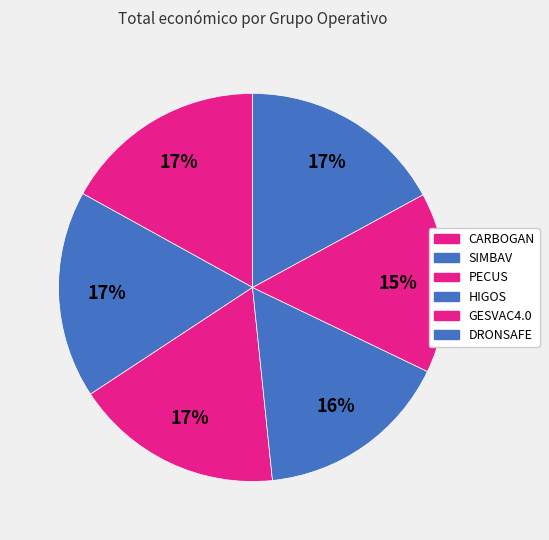

How many slices are in this pie chart?

6